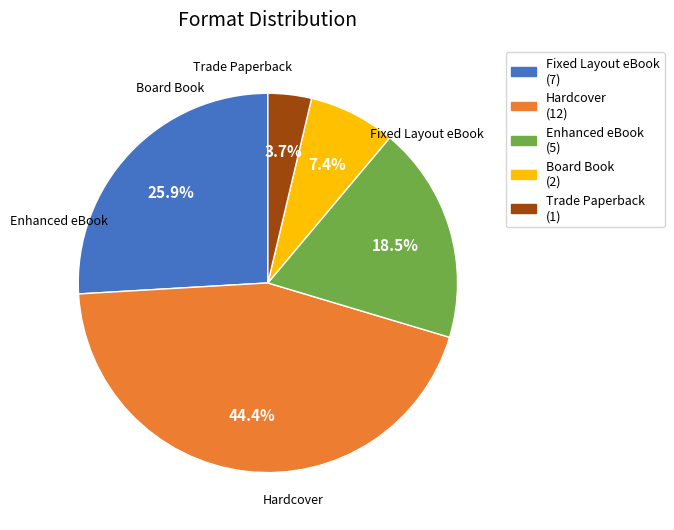

Rank the categories by value from highest to lowest.

Hardcover, Fixed Layout eBook, Enhanced eBook, Board Book, Trade Paperback